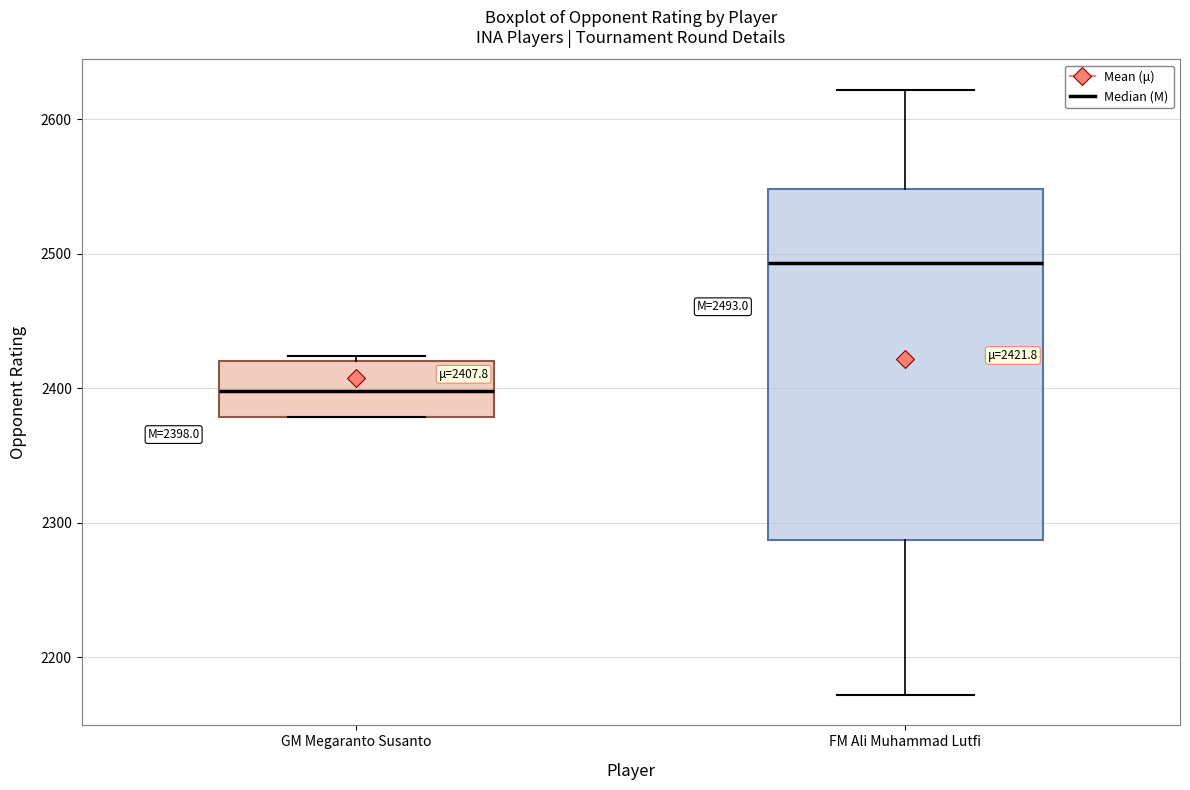

Which box's median line is the highest?

FM Ali Muhammad Lutfi